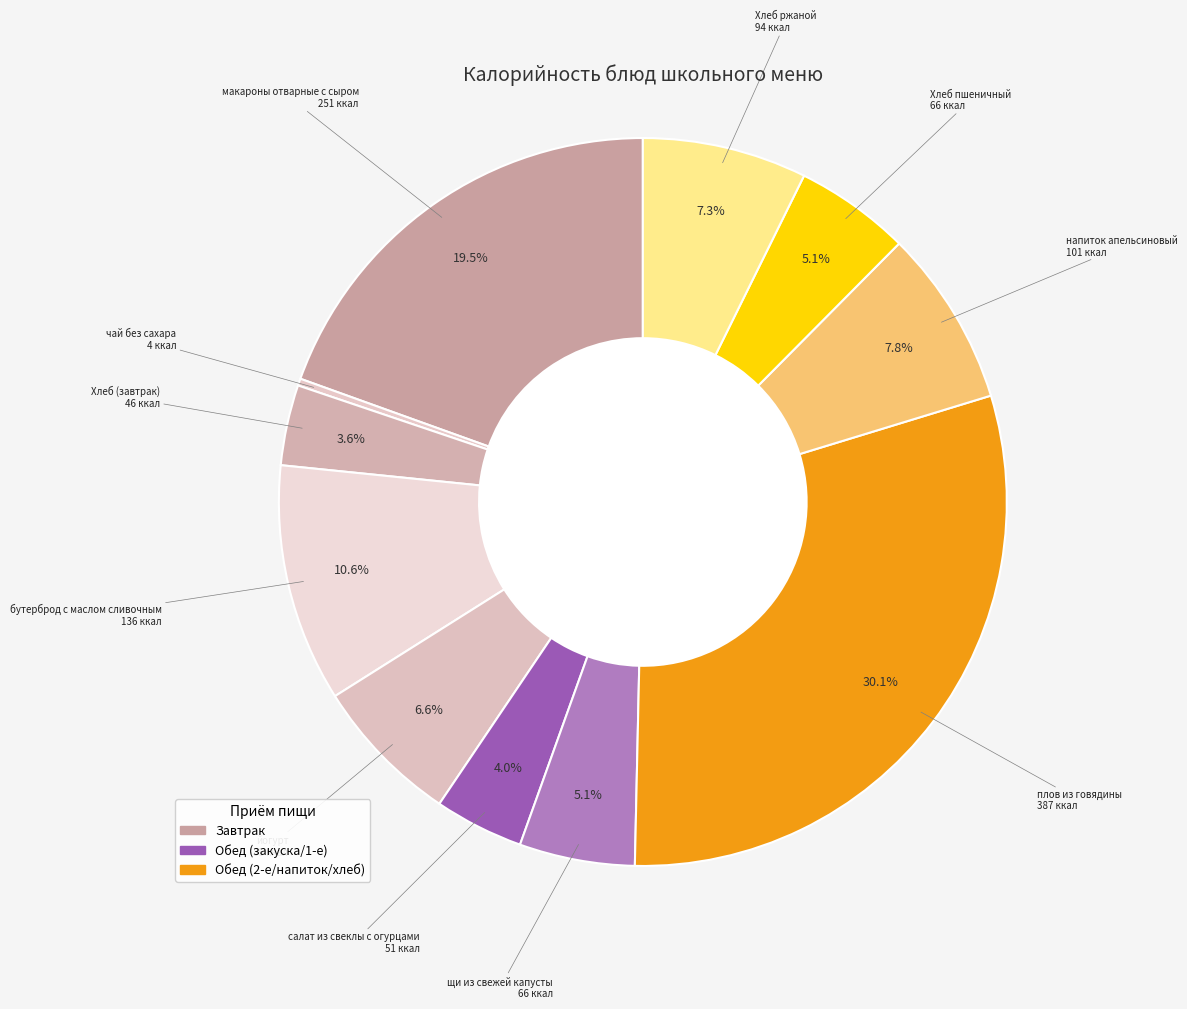

Between чай без сахара and Хлеб (завтрак), which is larger?

Хлеб (завтрак)